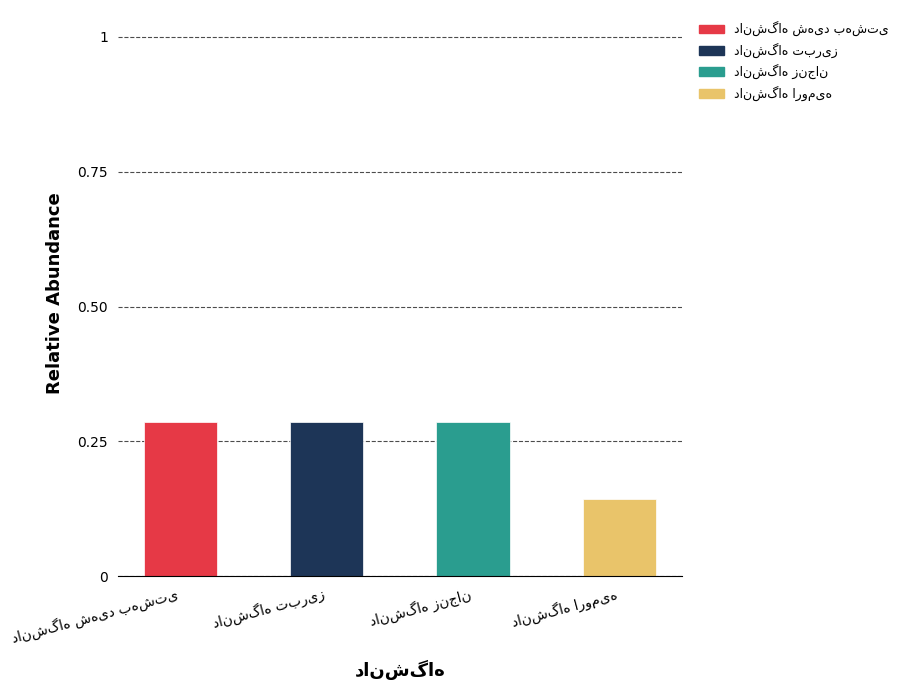

What is the sum of all values?

1.0